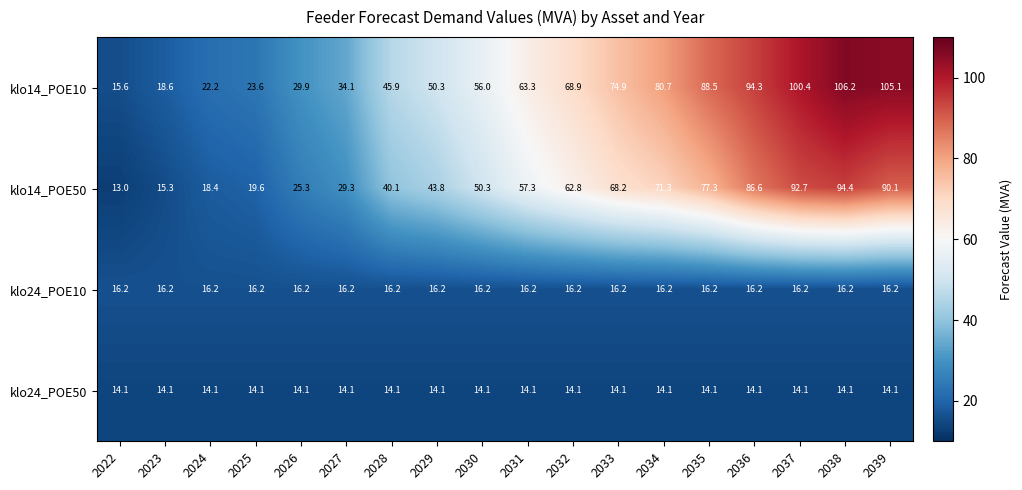

Between 2022 and 2023, which series saw the biggest shift?

klo14_POE10